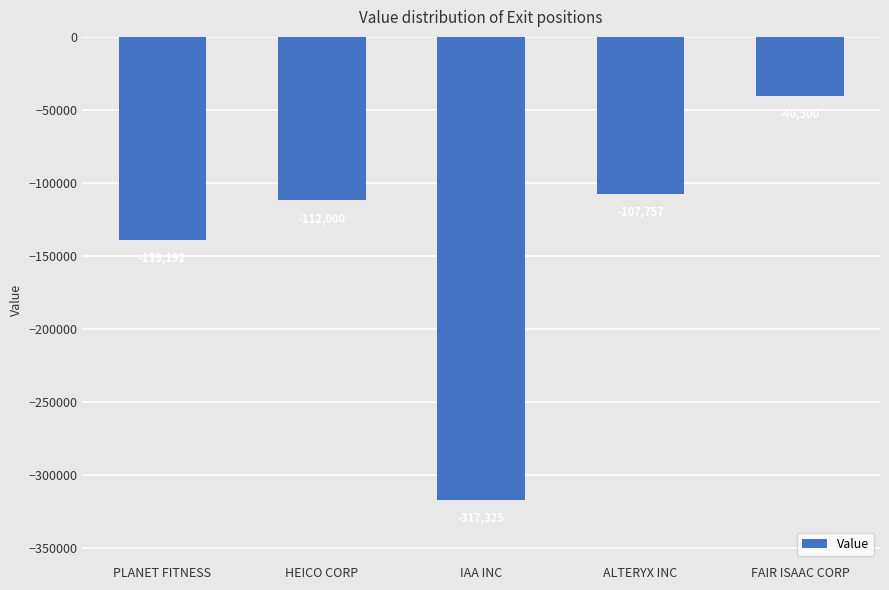

What is the minimum value shown in the chart?

-317325